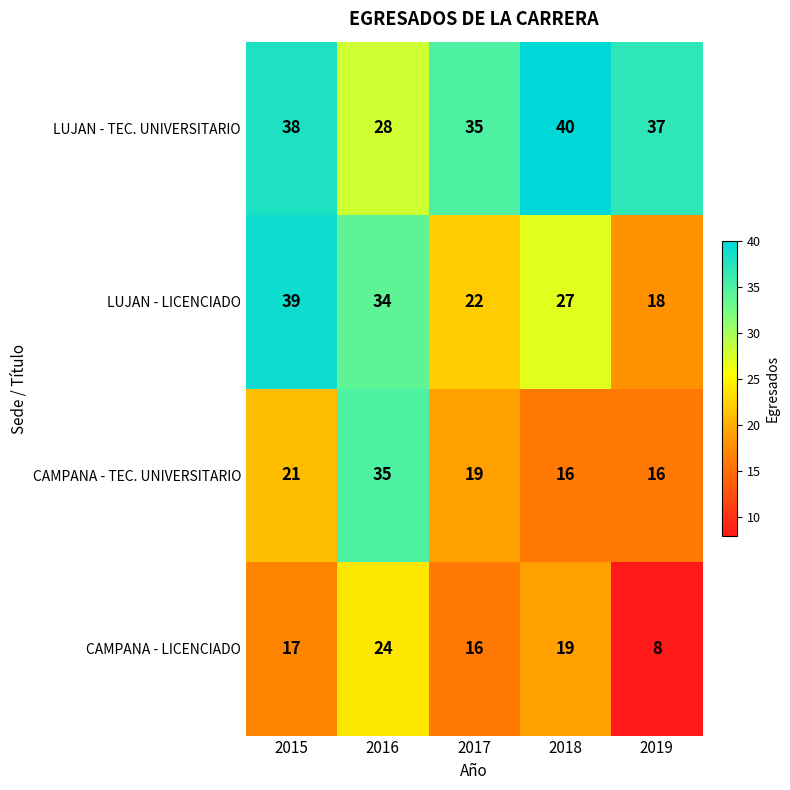

Reading left to right, transcribe all the data shown in this chart.

LUJAN - TEC. UNIVERSITARIO: 2015=38	2016=28	2017=35	2018=40	2019=37
LUJAN - LICENCIADO: 2015=39	2016=34	2017=22	2018=27	2019=18
CAMPANA - TEC. UNIVERSITARIO: 2015=21	2016=35	2017=19	2018=16	2019=16
CAMPANA - LICENCIADO: 2015=17	2016=24	2017=16	2018=19	2019=8